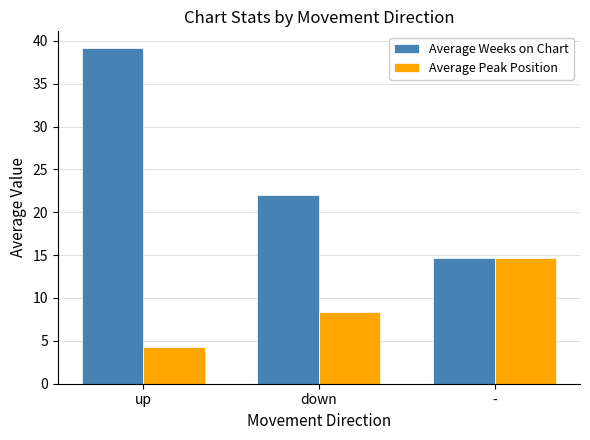

The value of Average Peak Position at up is 7.0. True or false?

False